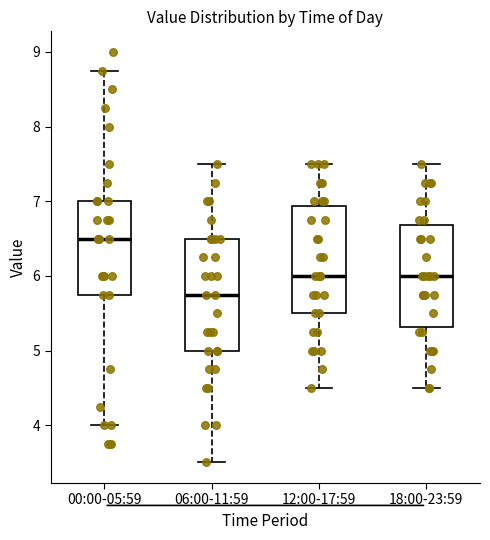

Which box has the lowest median line?

06:00-11:59